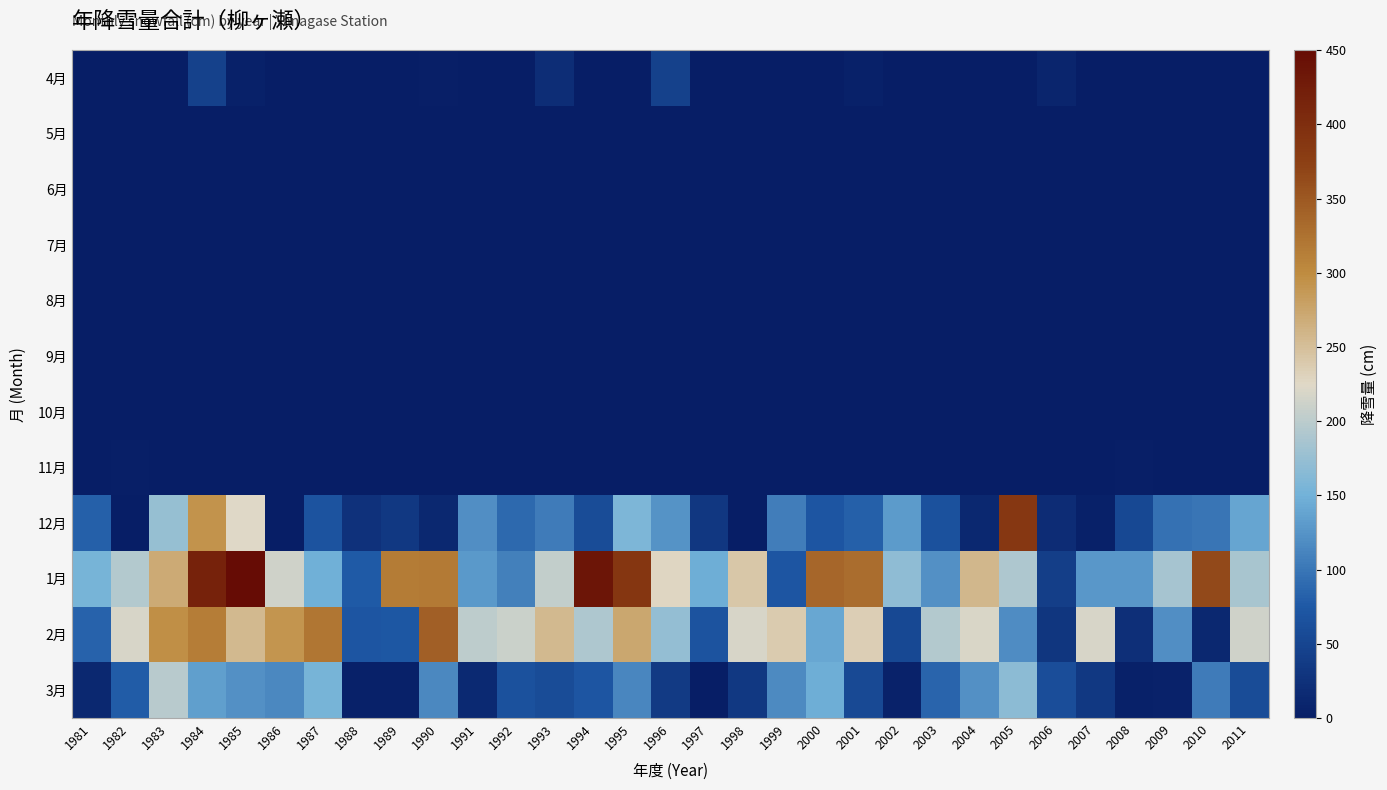

At how many categories does at least one series exceed 443?

1